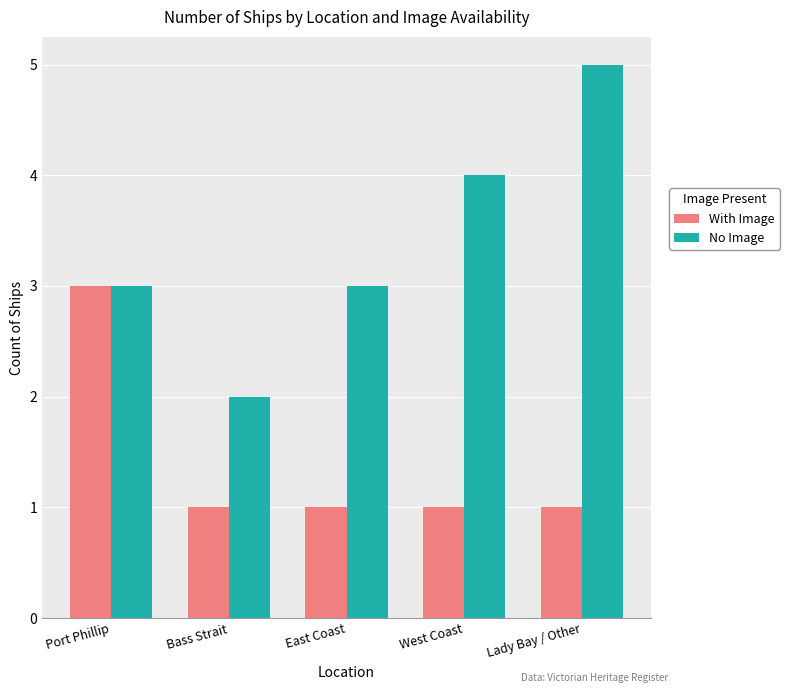

What is the label of the 4th bar from the left?

West Coast